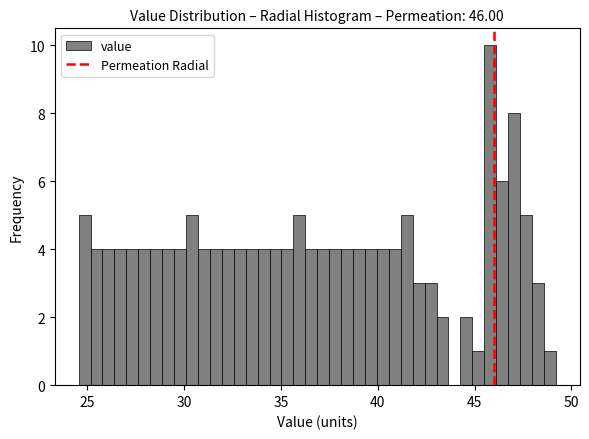

Around what value on the x-axis is the tallest bar? Give the approximate position of its centre, as read against the axis.

46.0